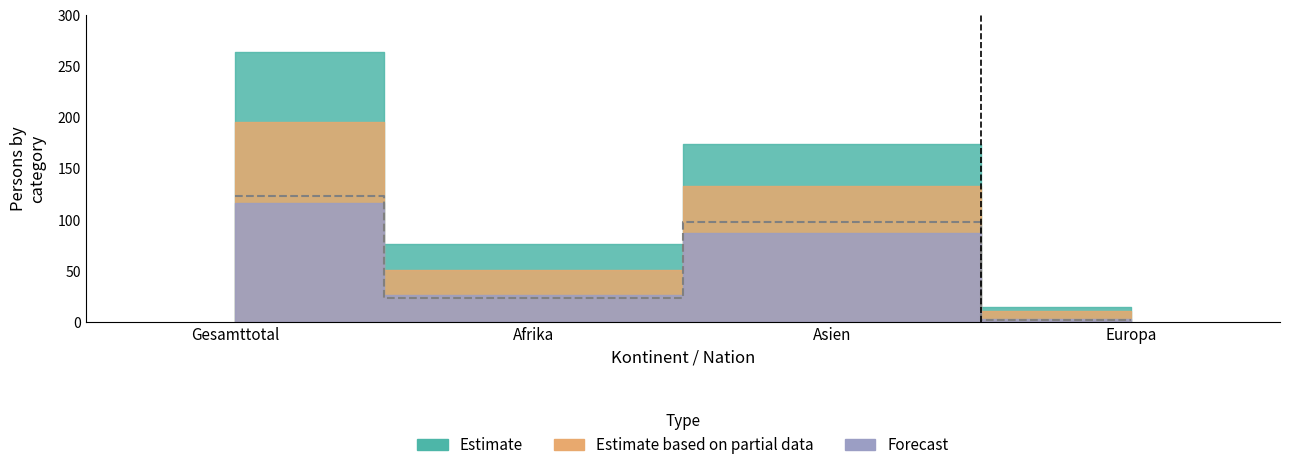

What is the label of the 3rd point from the left?

Asien